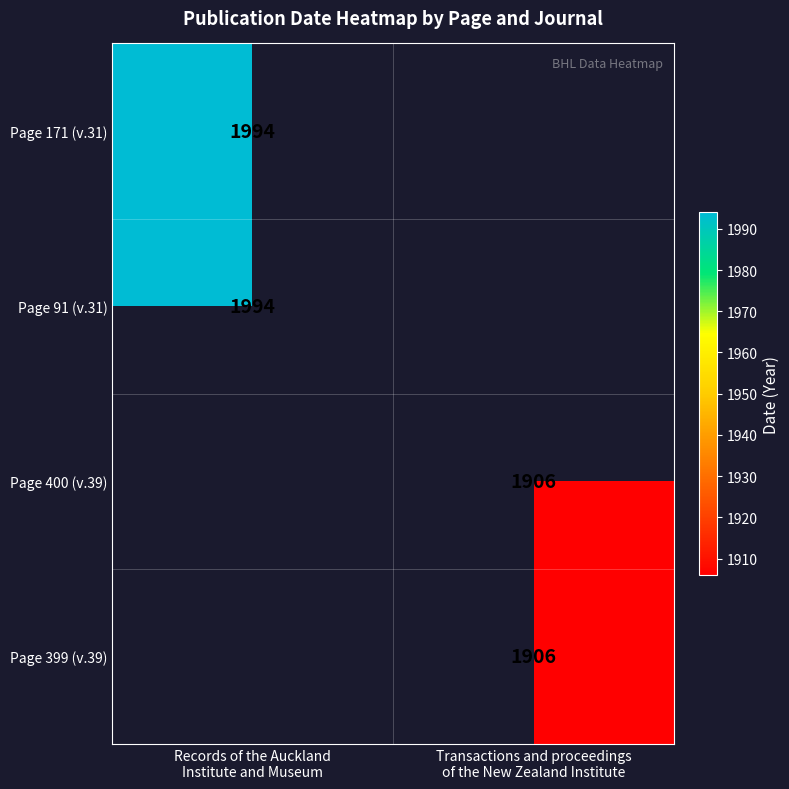

How many categories are shown in the chart?

2